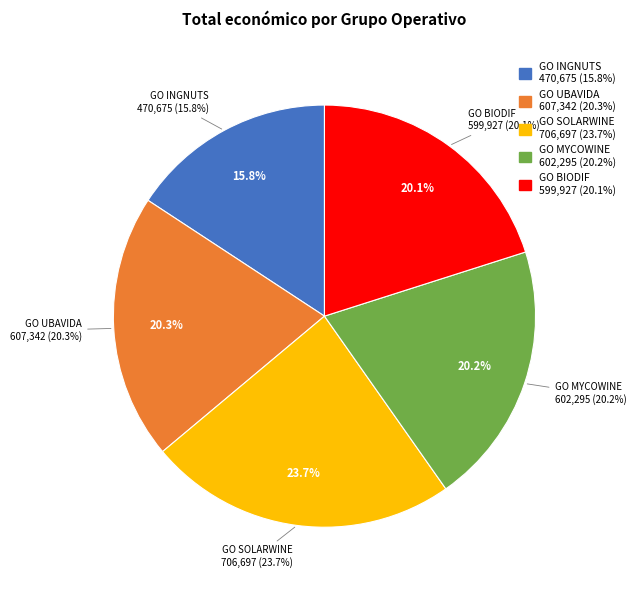

What percentage do GO BIODIF and GO INGNUTS together represent?

35.8%